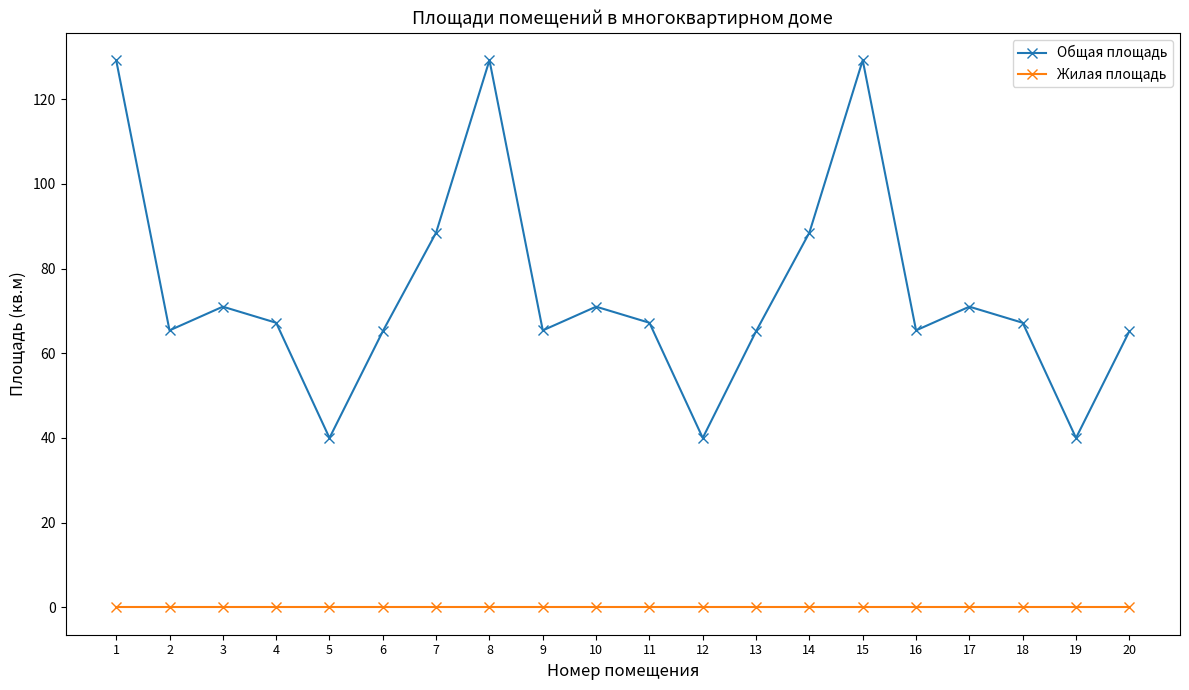

Does the chart display data point markers on the line(s)?

Yes